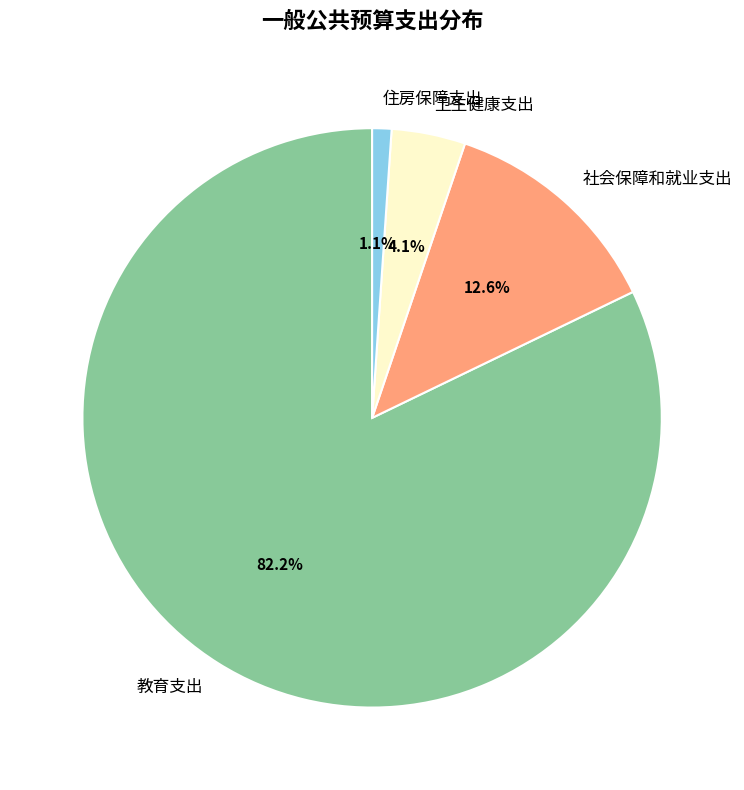

True or false: 教育支出 accounts for 82% of the total.

True